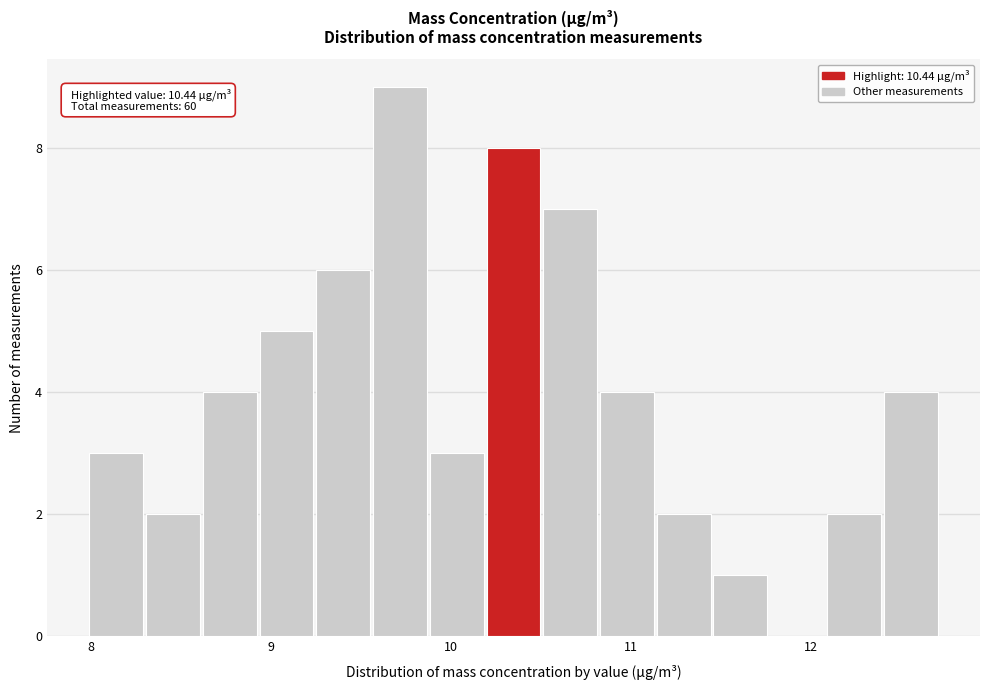

Read against the x-axis, roughly where is the centre of the tallest bar?

9.7